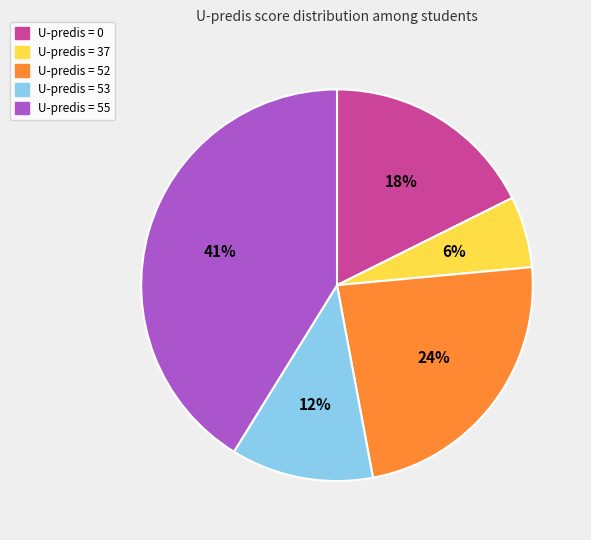

Is there any slice that represents more than half of the pie?

No